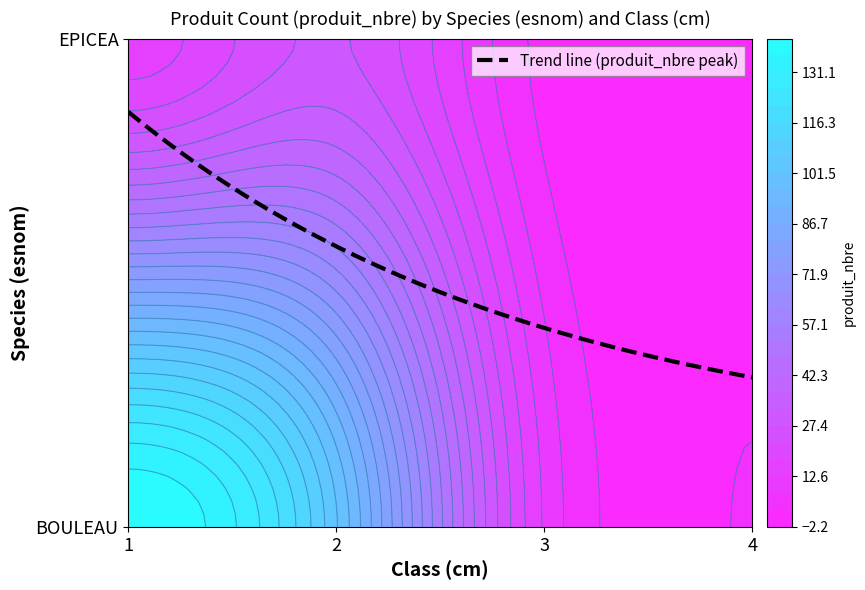

What is the approximate value of BOULEAU at 3, to the nearest 10?

10